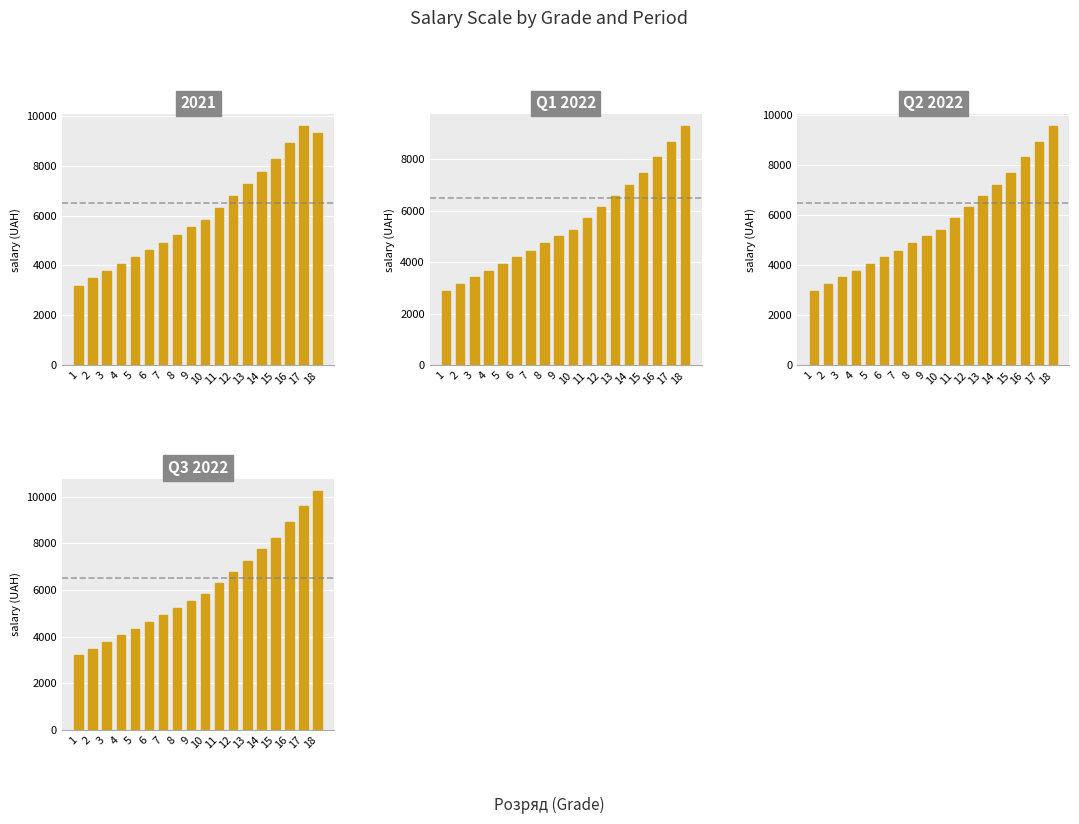

What is the sum of the Q3 2022 values at 11 and 6?

10927